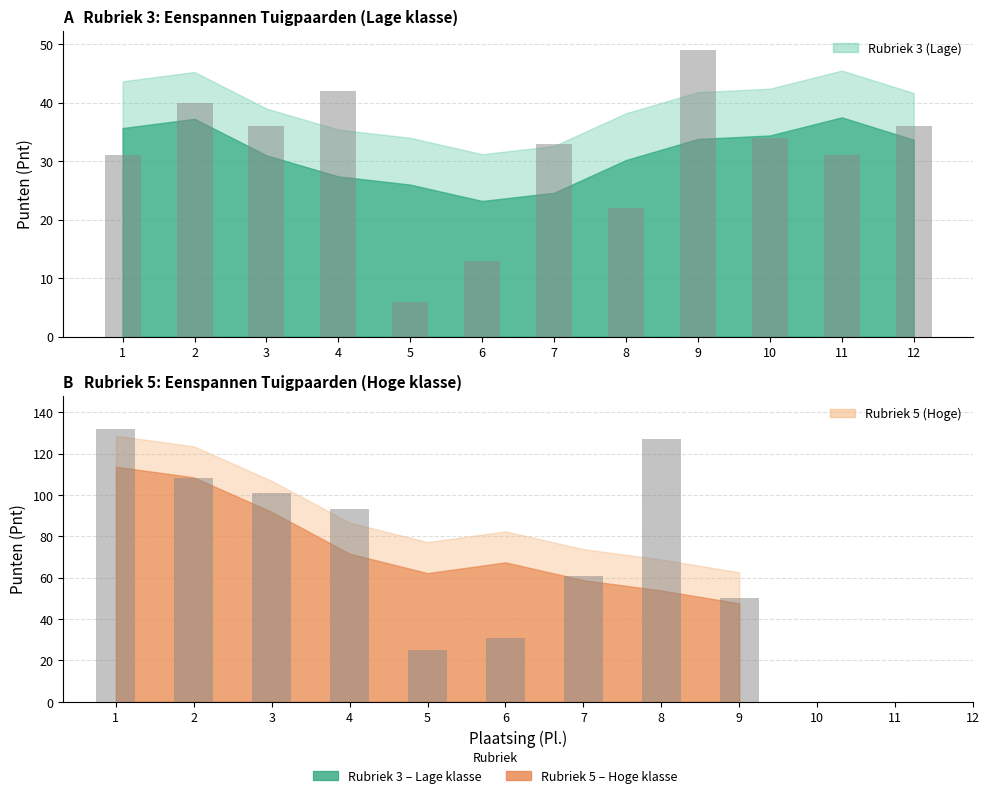

Which category has the lowest value across all series?

5